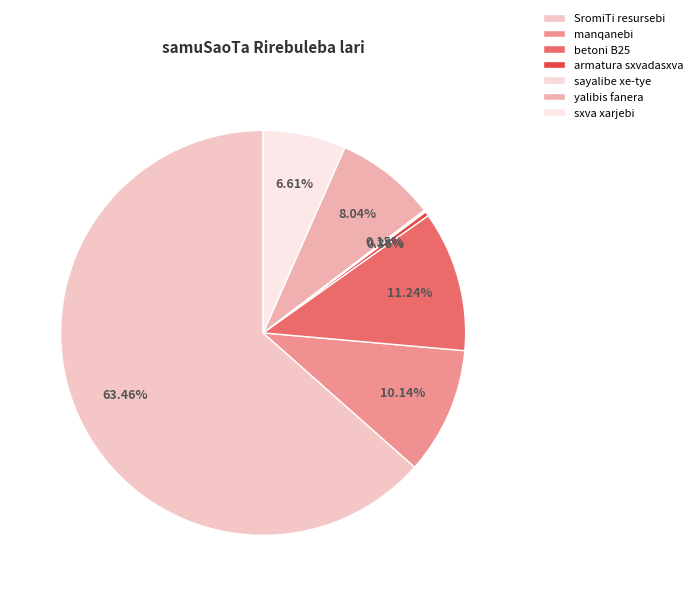

How many slices are in this pie chart?

7